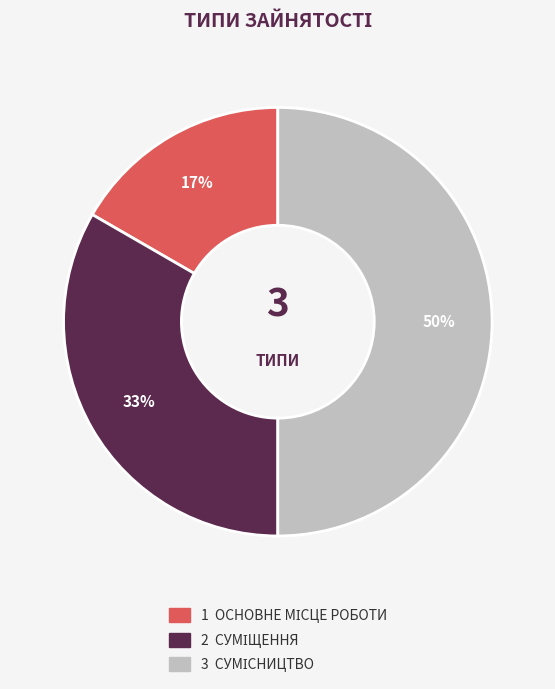

To the nearest percent, what is the difference between the largest and smallest slice percentages?

33%